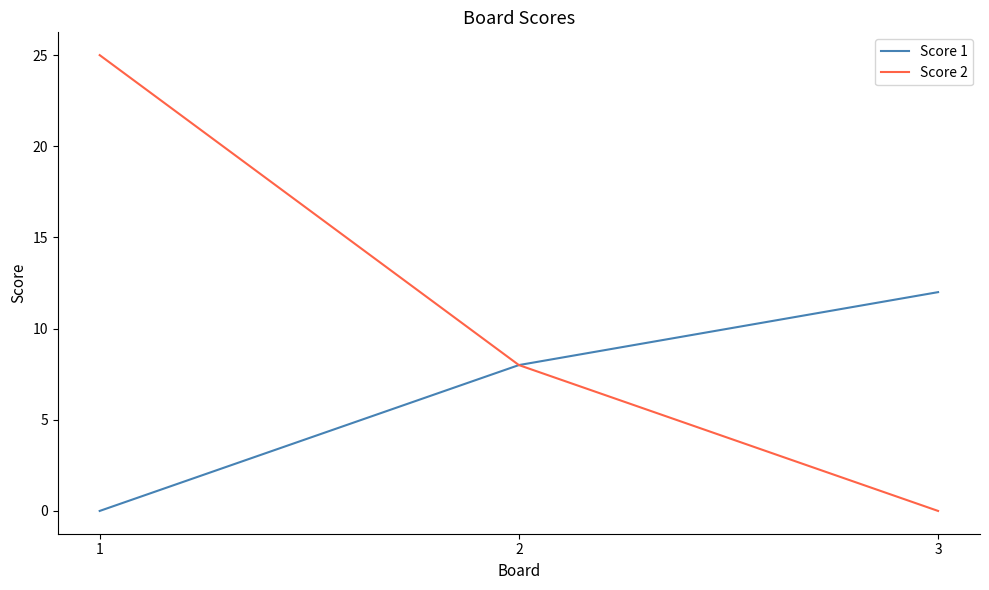

What is the maximum value for Score 1?

12